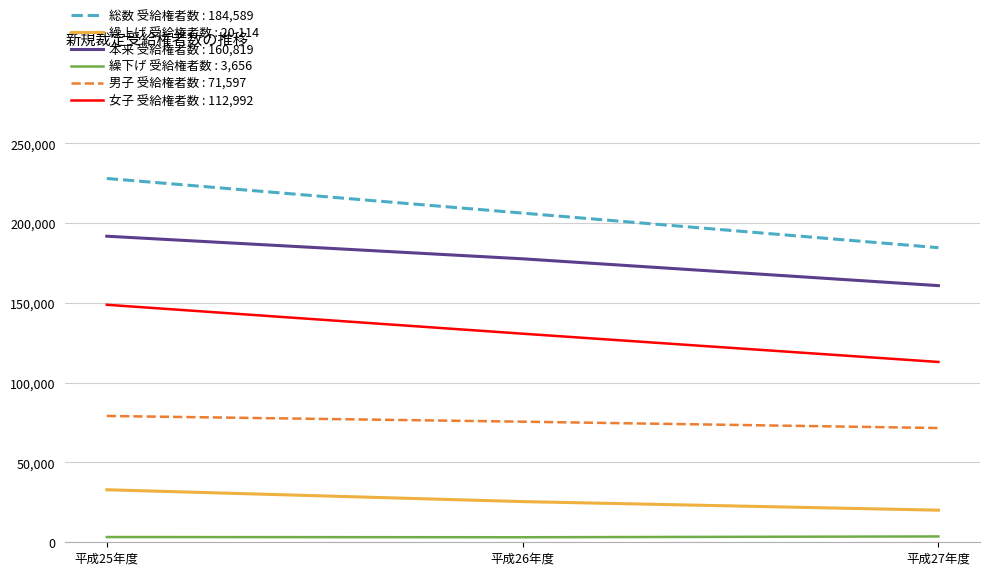

The value of 男子 受給権者数 : 71,597 at 平成25年度 is 79154. True or false?

True